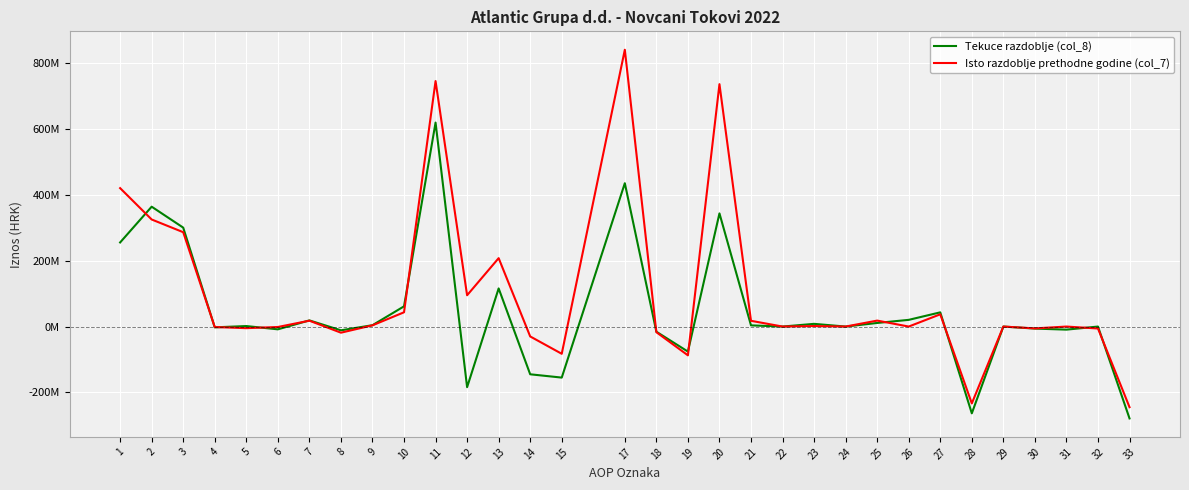

Does the chart display data point markers on the line(s)?

No